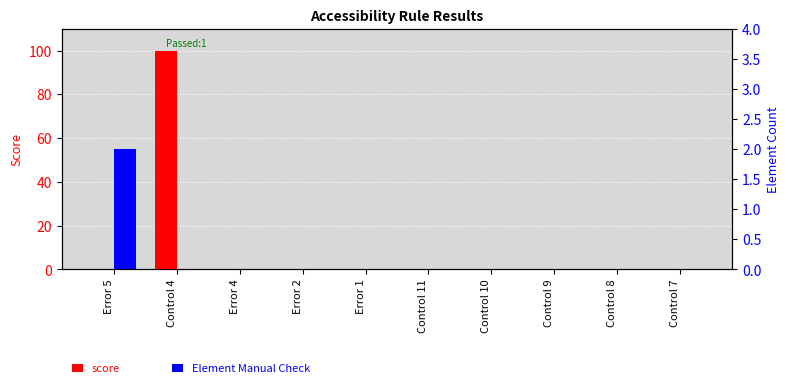

Rank the series by their maximum value, from lowest to highest.

Element Manual Check, score